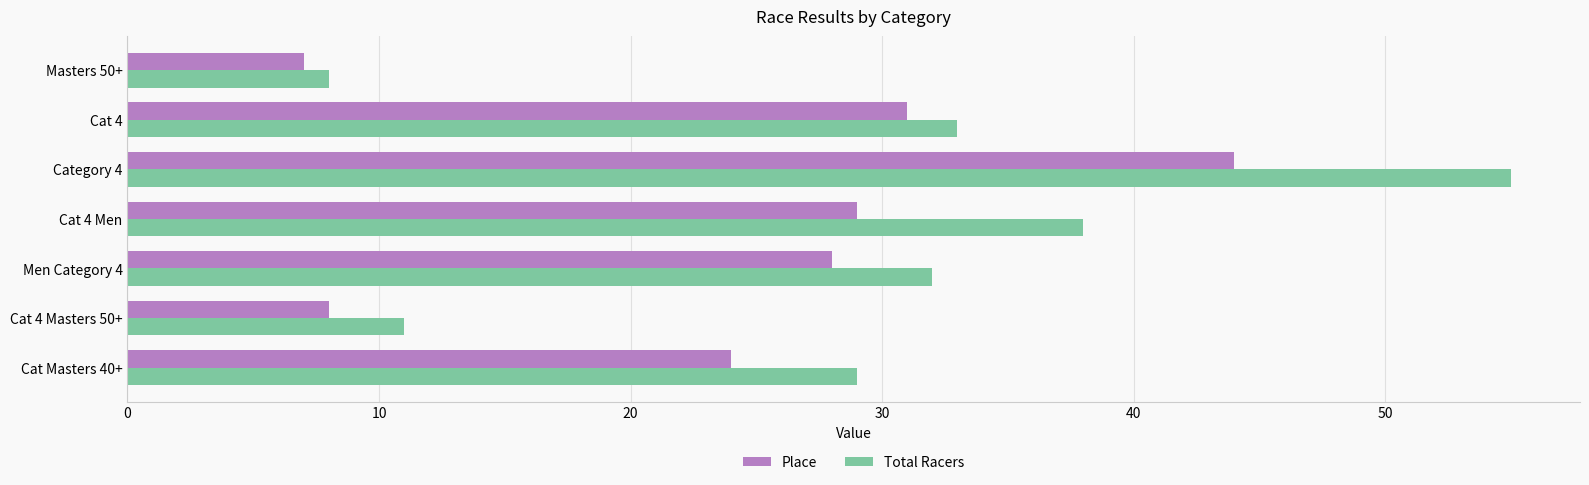

How many data points in Place are less than 28?

3